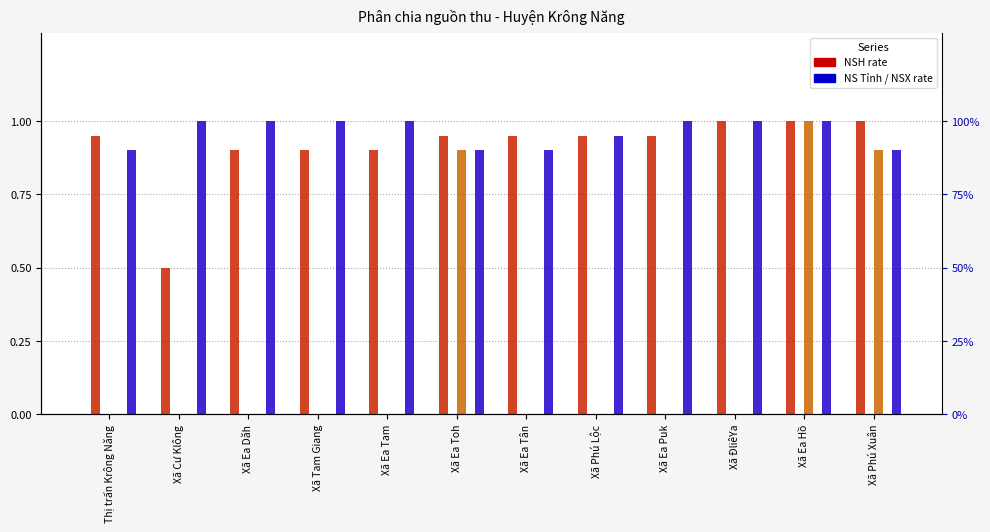

Rank the categories by NSH (CIT) value from highest to lowest.

Xã Ea Hồ, Xã Ea Toh, Xã Phú Xuân, Thị trấn Krông Năng, Xã Cư Klông, Xã Ea Dăh, Xã Tam Giang, Xã Ea Tam, Xã Ea Tân, Xã Phú Lộc, Xã Ea Puk, Xã ĐliêYa